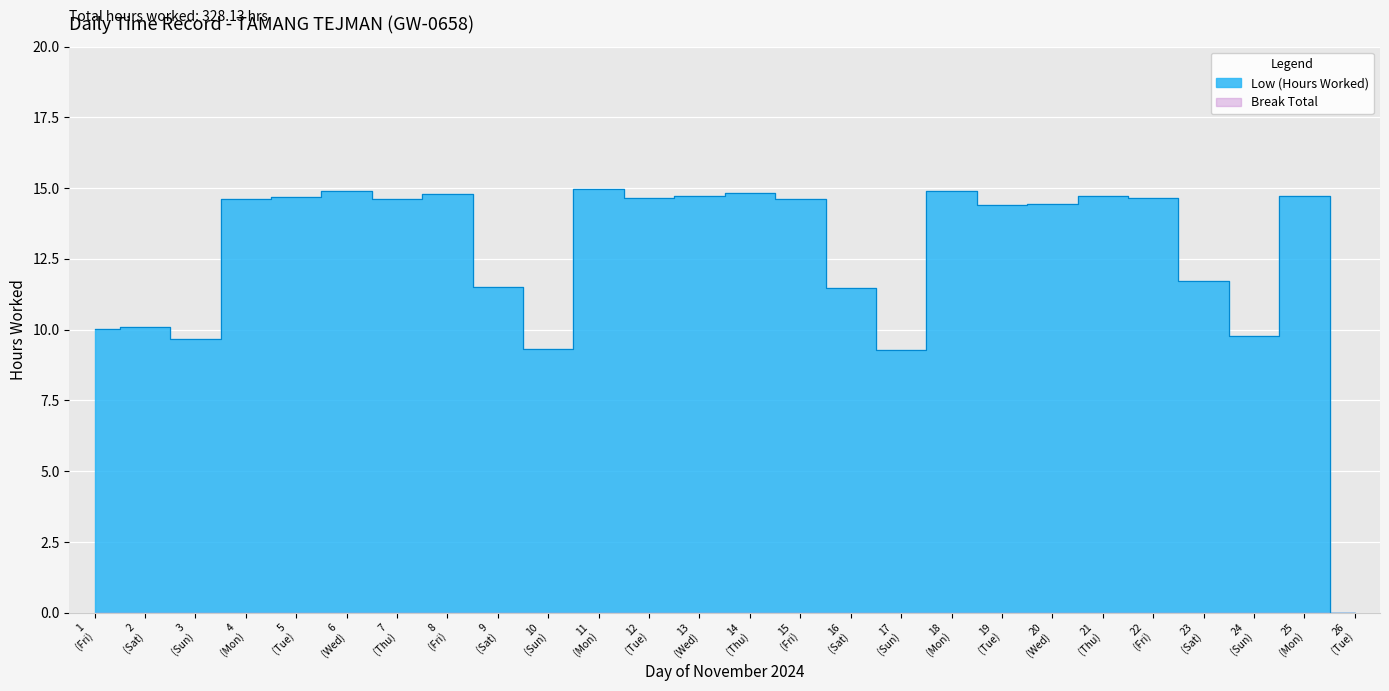

The value at 19 (Tue) is 5.0. True or false?

False